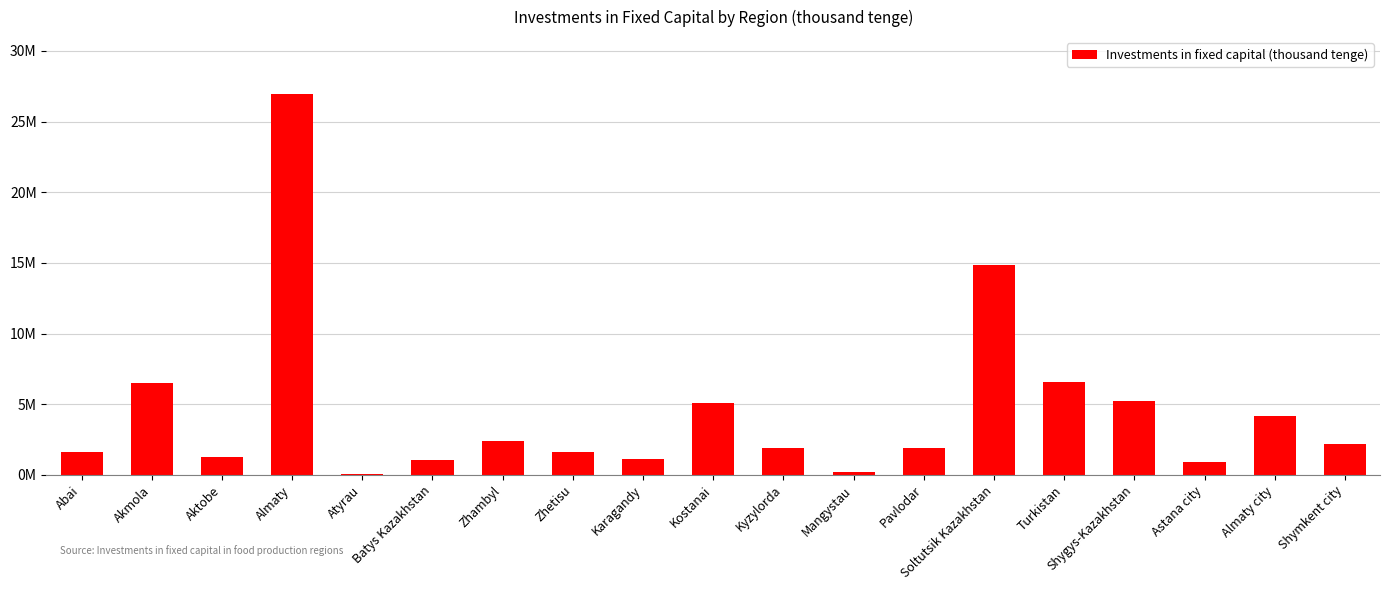

What is the ratio of the value at Batys Kazakhstan to the value at Soltutsik Kazakhstan?

0.1